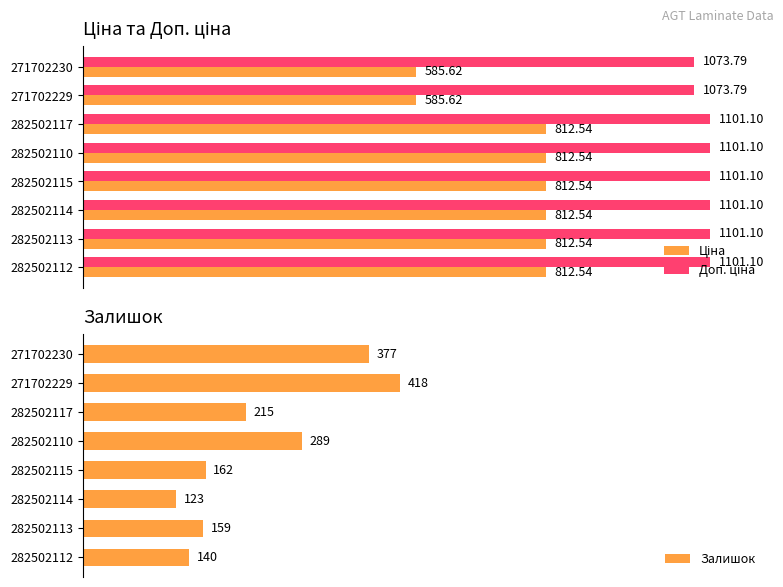

Rank the categories by Залишок value from highest to lowest.

271702229, 271702230, 282502110, 282502117, 282502115, 282502113, 282502112, 282502114